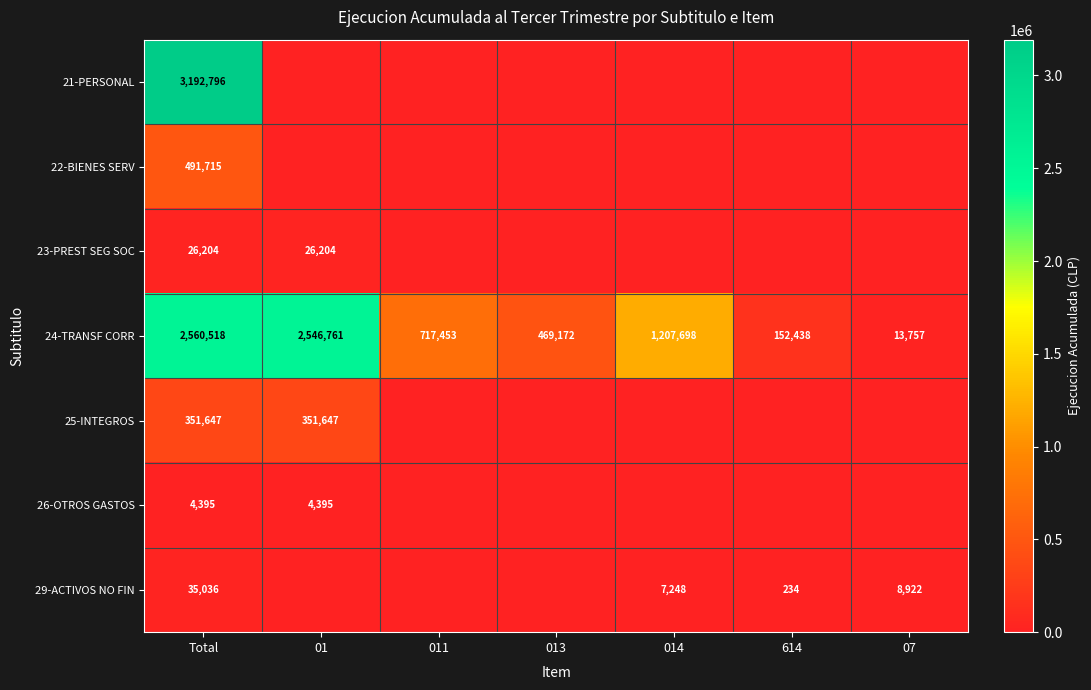

What is the maximum value for 24-TRANSF CORR?

2560518